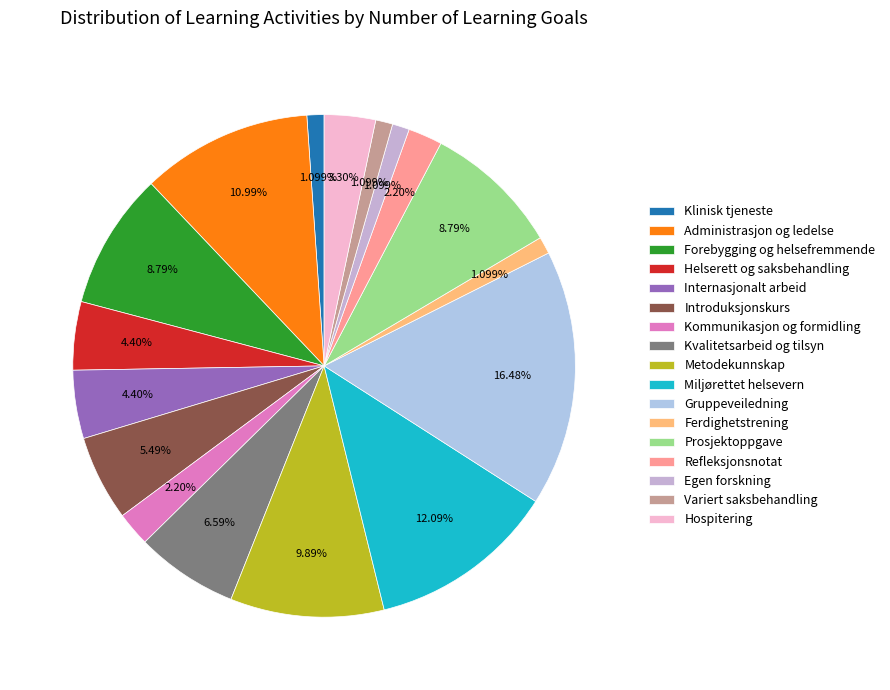

Which category has the biggest portion of the pie?

Gruppeveiledning